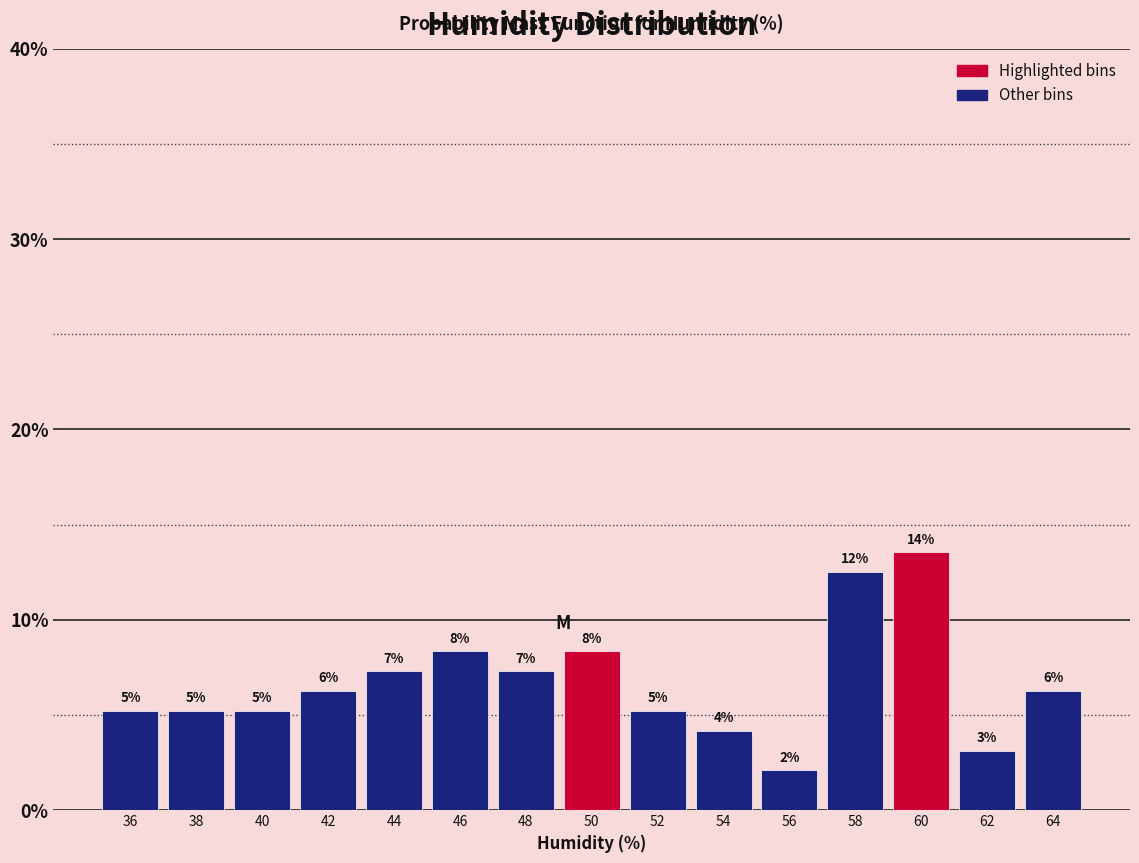

How many bars are there in total?

15